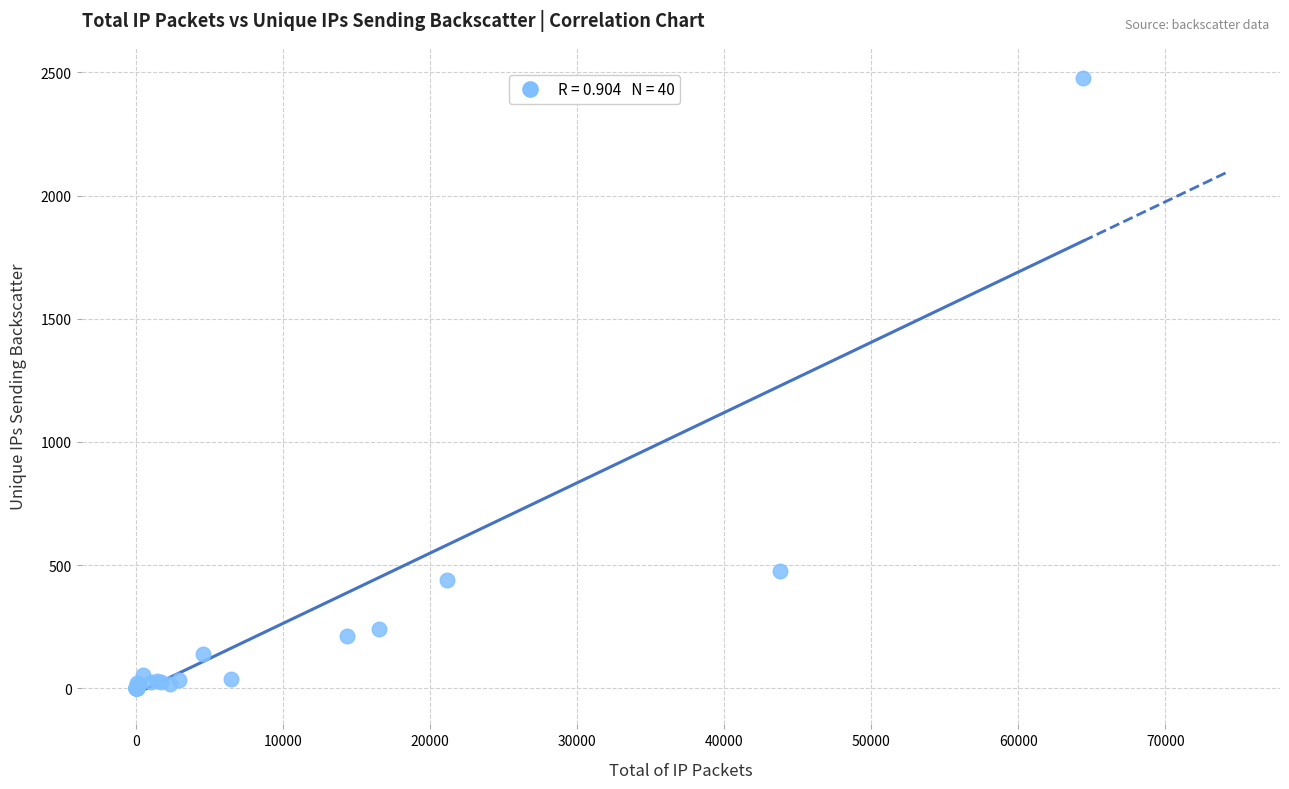

What Y value in the scatter plot is closest to 1240?

474